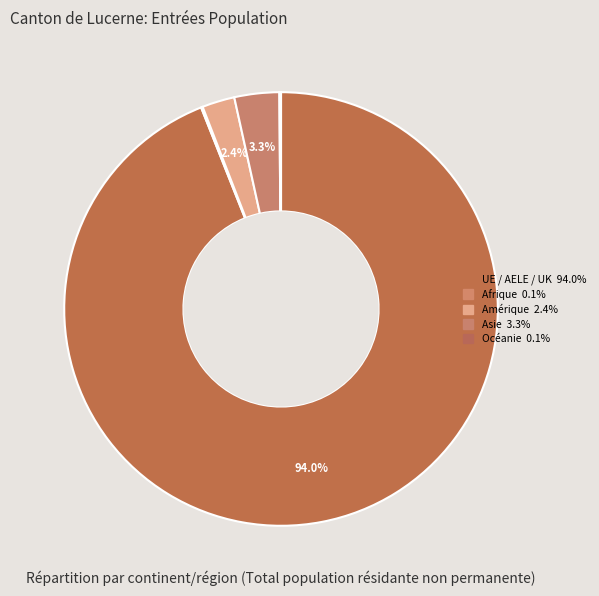

What is the majority slice?

UE / AELE / UK